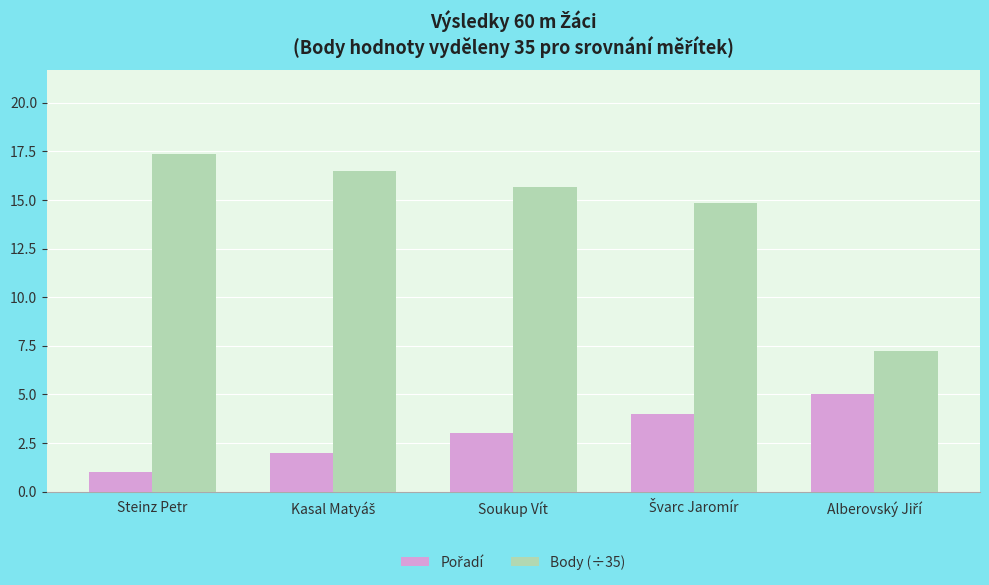

What is the difference between the Body (÷35) values at Soukup Vít and Steinz Petr?

1.7